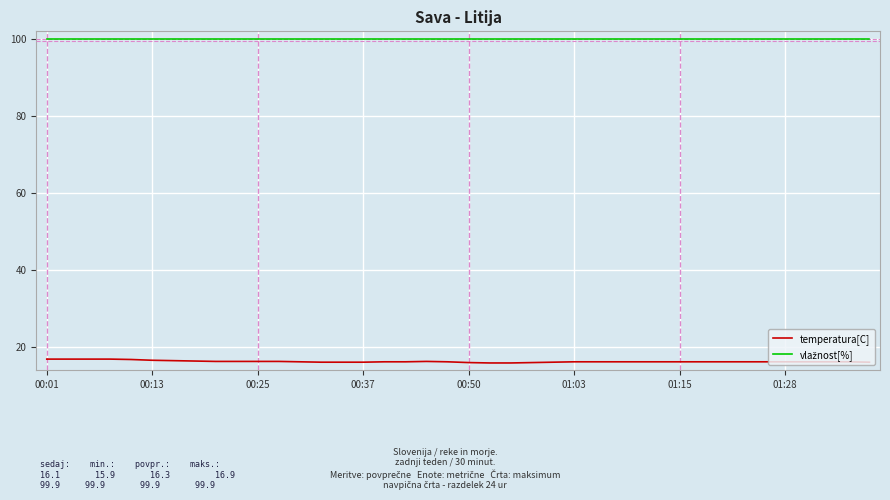

Which series has the largest range (max minus min)?

temperatura[C]